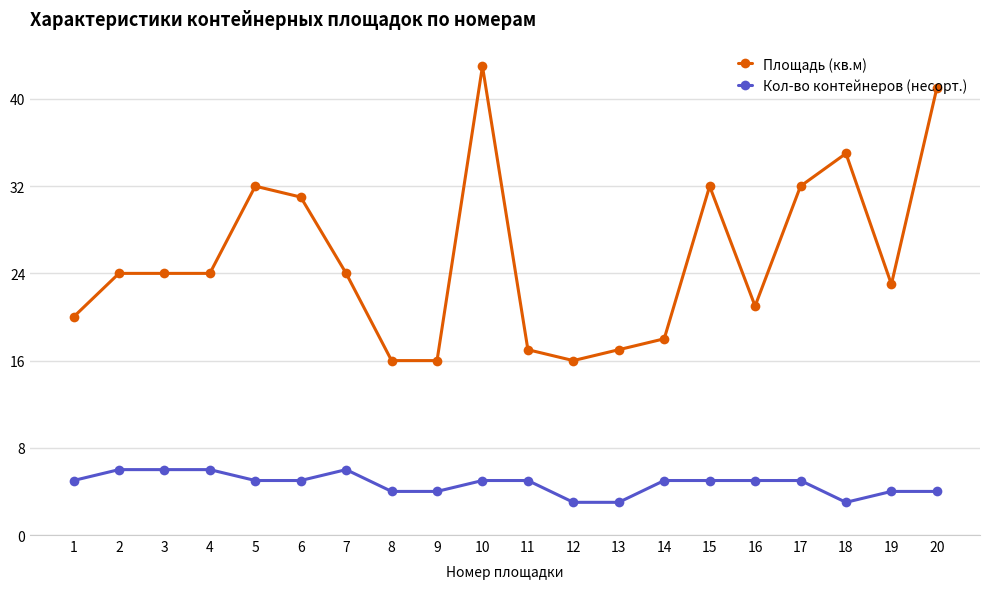

How many lines are shown in the chart?

2